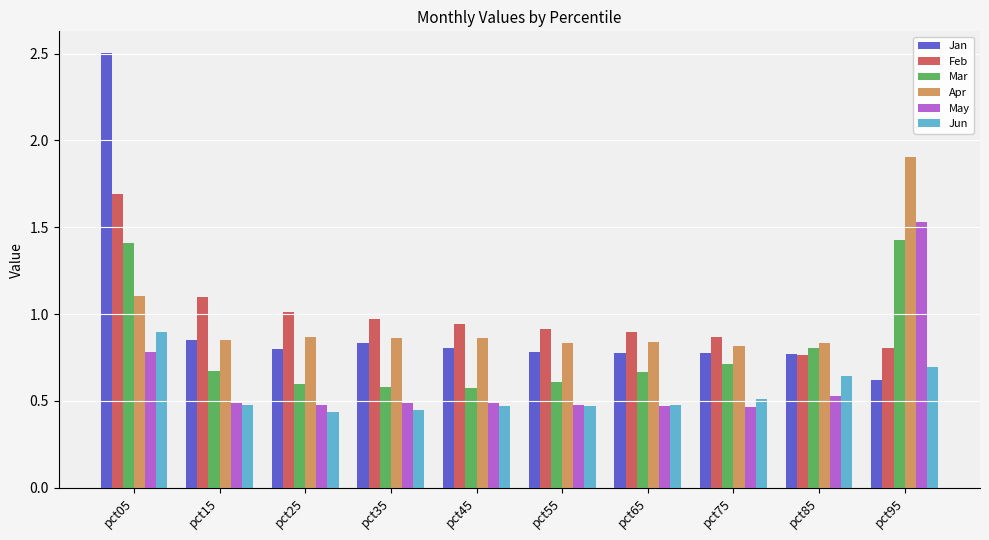

What is the maximum value for Feb?

1.7